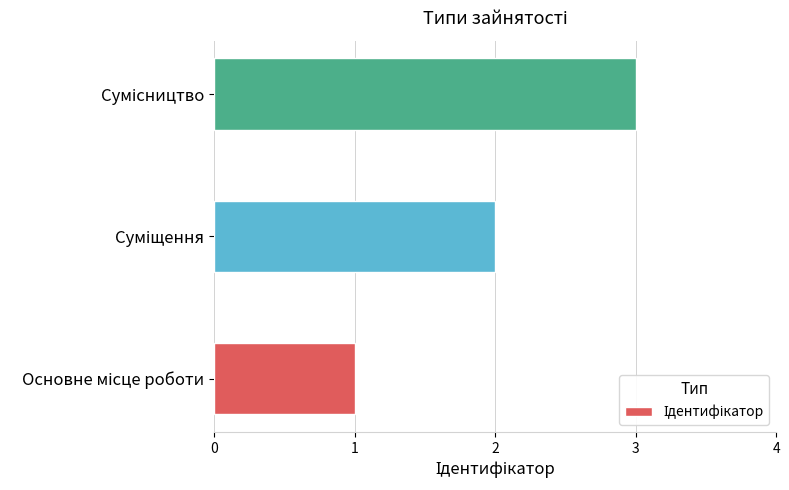

How many bars are there in total?

3